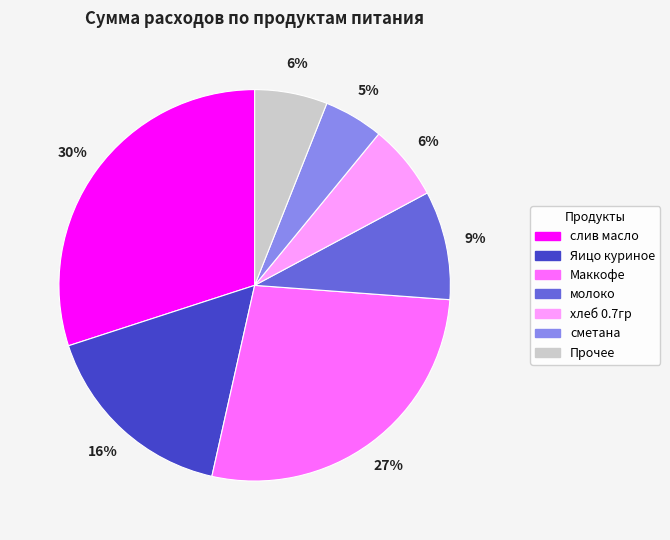

Does any single category account for the majority?

No